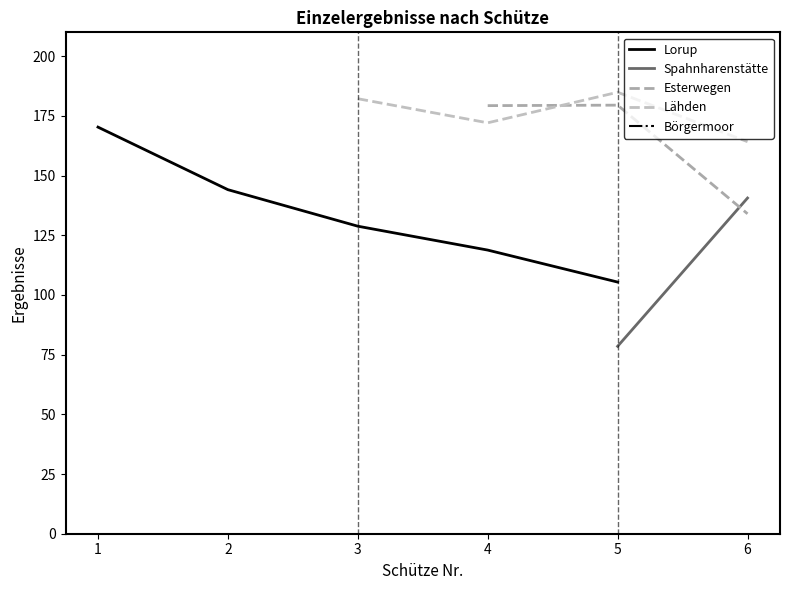

At which category does the chart reach its peak across all series?

5